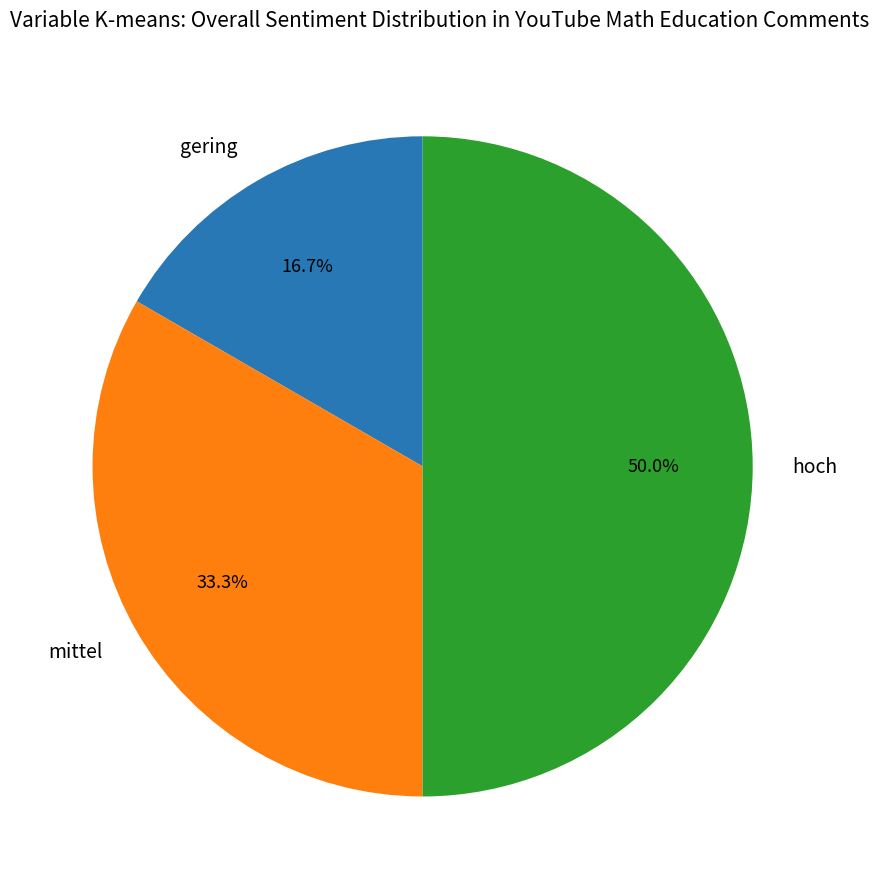

Is it true that gering is 17% of the pie?

True